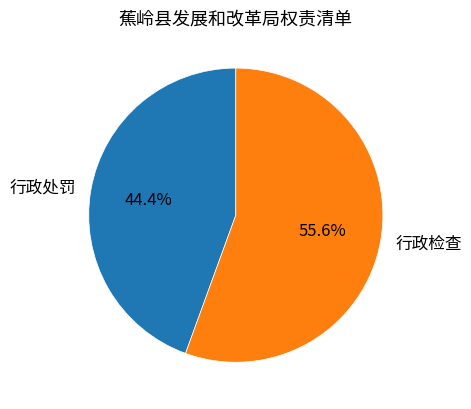

Is the sum of 行政处罚 and 行政检查 greater than half?

Yes